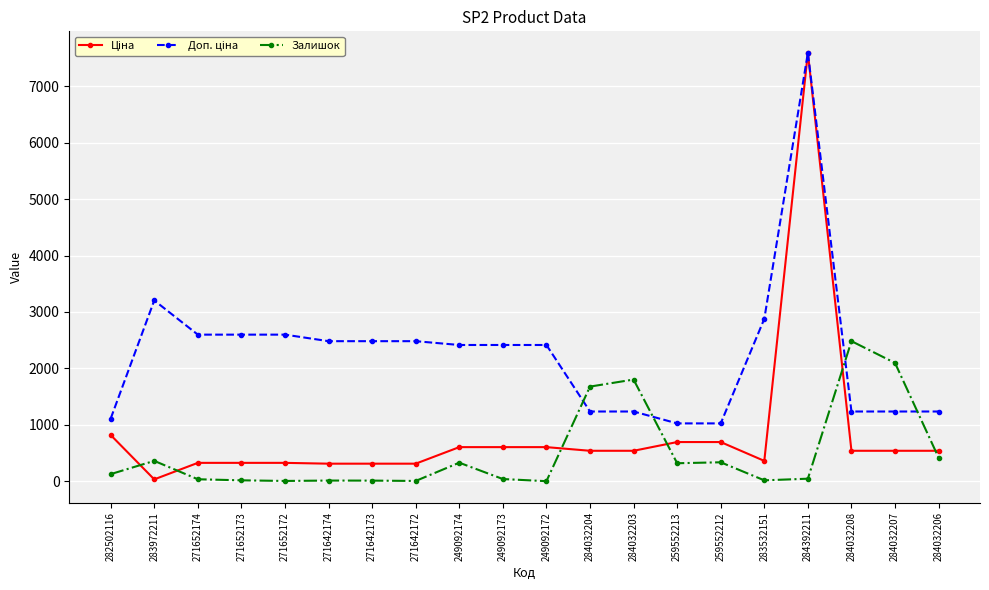

Which series changed the most between 249092172 and 284032208?

Залишок